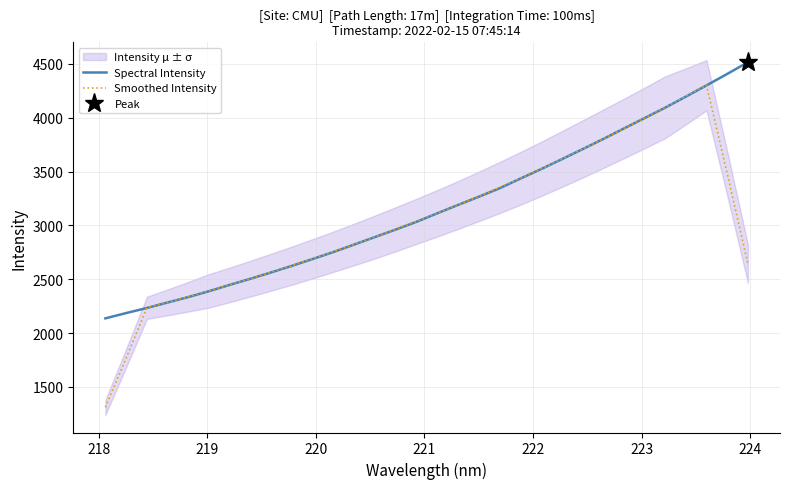

What is the highest value of the Spectral Intensity series?

4515.6